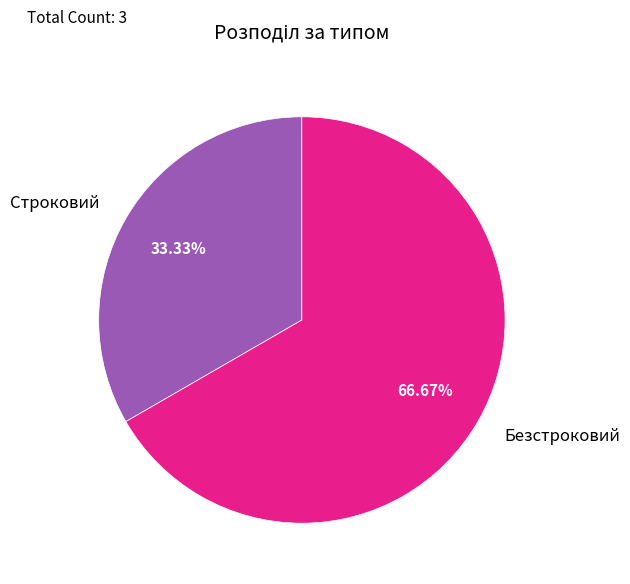

To the nearest percent, what is the difference between the largest and smallest slice percentages?

33%